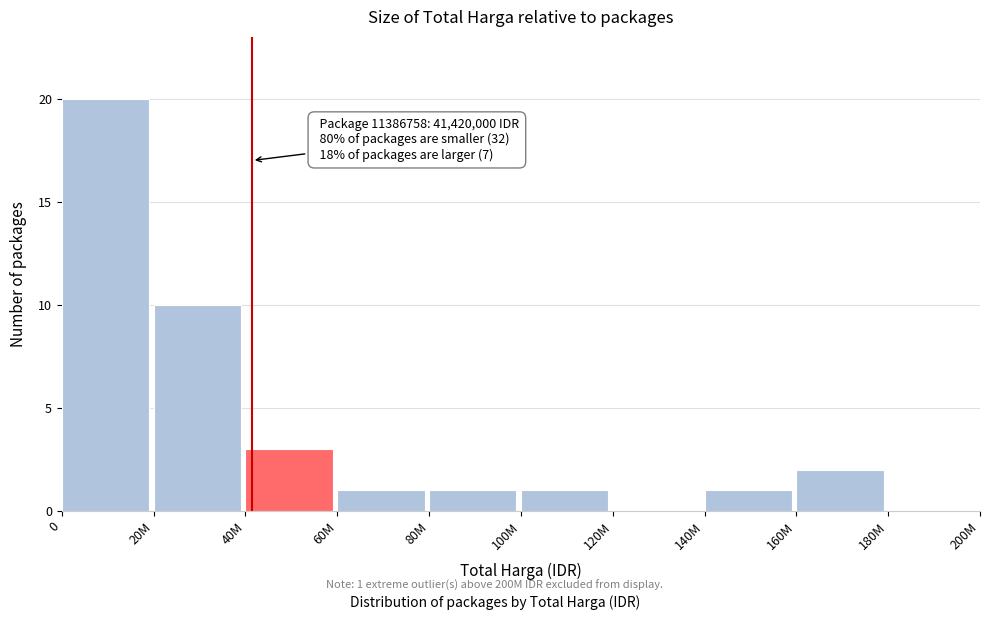

Reading left to right, list all the values displayed in this chart.

0=20	20M=10	40M=3	60M=1	80M=1	100M=1	120M=0	140M=1	160M=2	180M=0